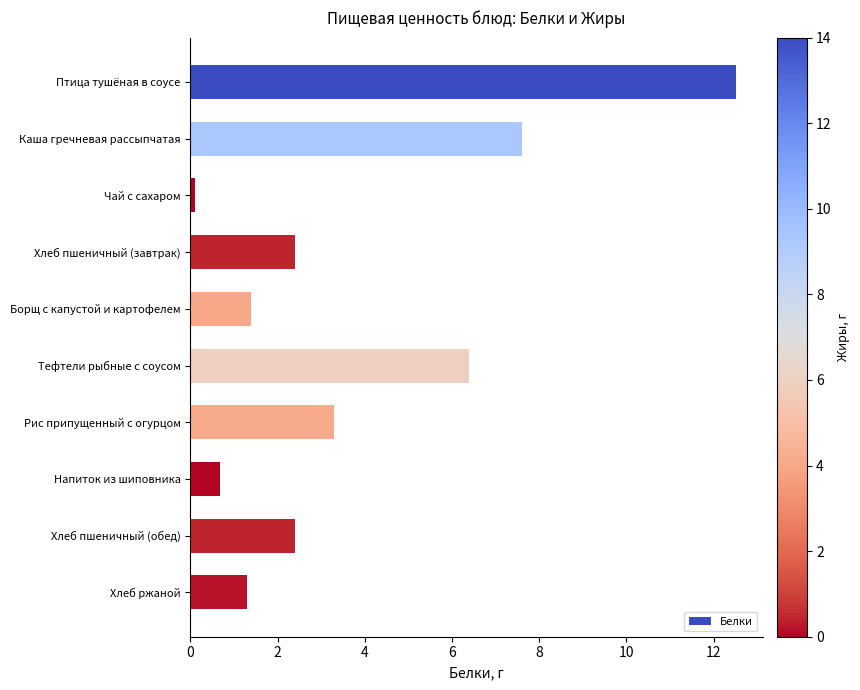

How many bars are there in total?

10